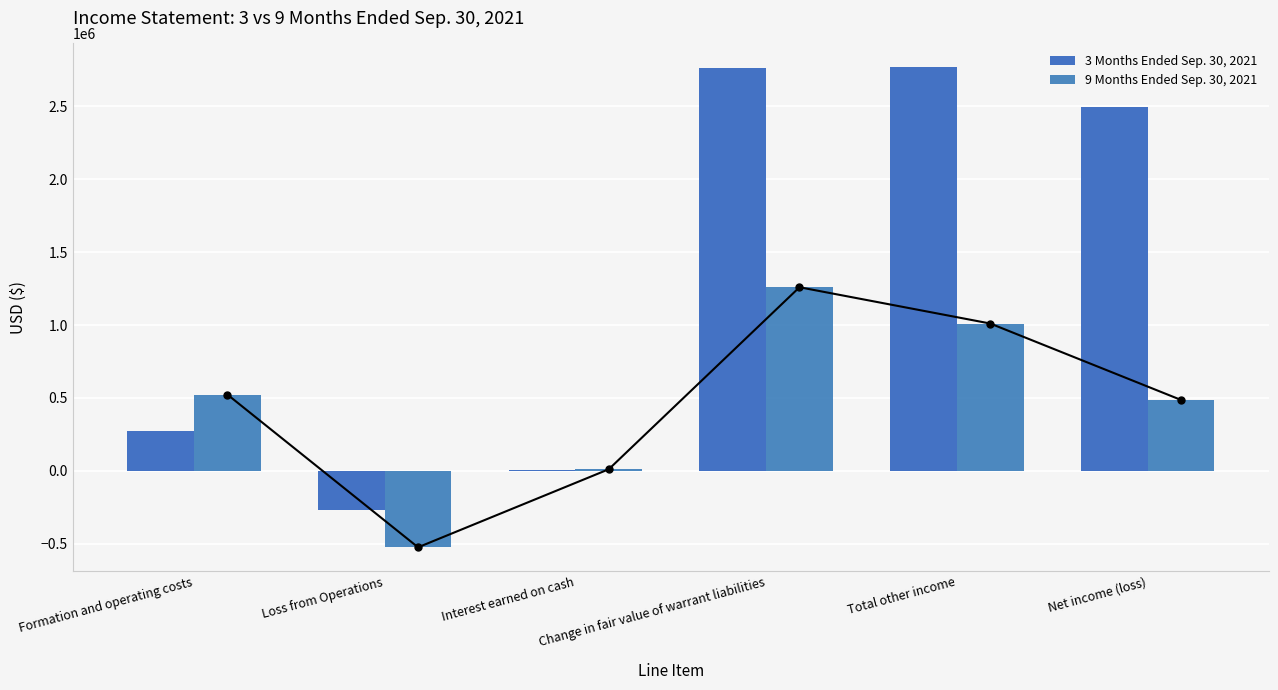

The 3 Months Ended Sep. 30, 2021 series shows 5301 at Interest earned on cash. True or false?

True